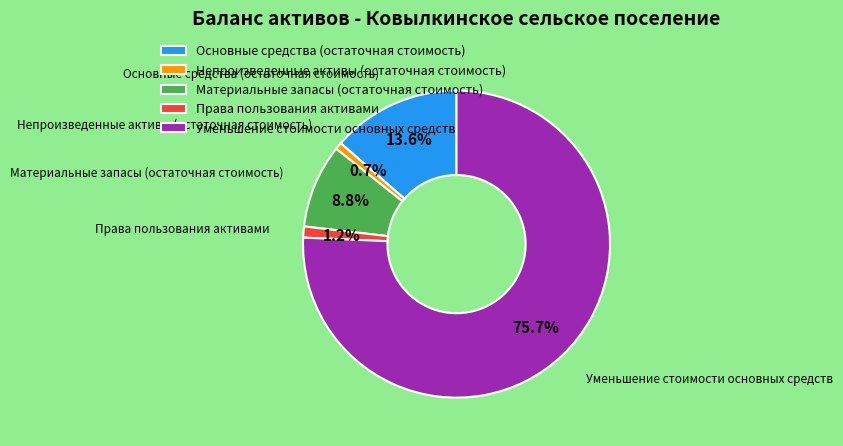

Combined, do Непроизведенные активы (остаточная стоимость) and Уменьшение стоимости основных средств account for over 50%?

Yes